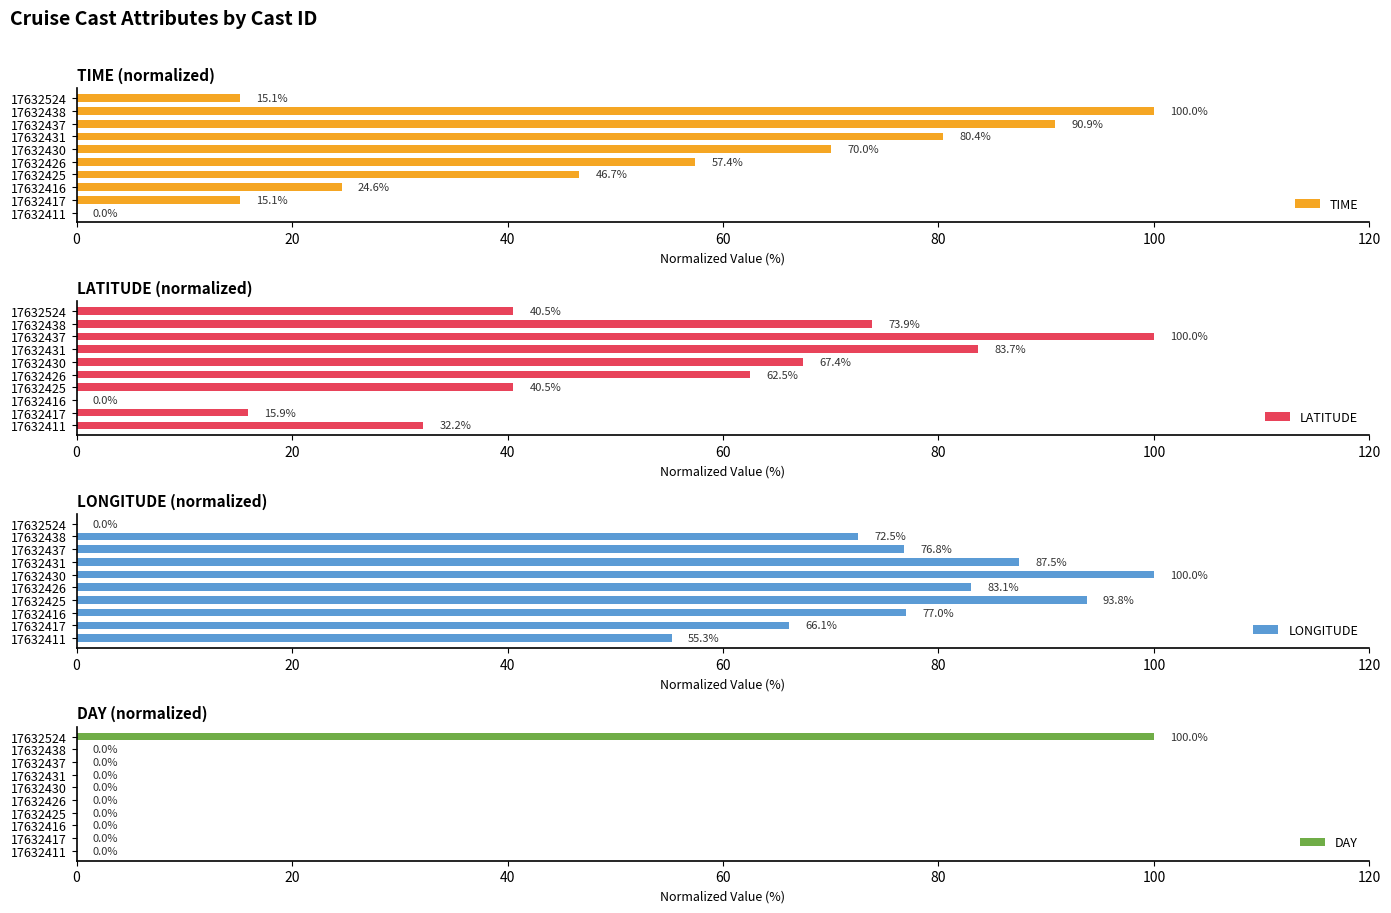

Reading left to right, what are all the values shown in this chart?

TIME: 0.0	15.1	24.6	46.7	57.4	70.0	80.4	90.9	100.0	15.1
LATITUDE: 32.2	15.9	0.0	40.5	62.5	67.4	83.7	100.0	73.9	40.5
LONGITUDE: 55.3	66.1	77.0	93.8	83.1	100.0	87.5	76.8	72.5	0.0
DAY: 0.0	0.0	0.0	0.0	0.0	0.0	0.0	0.0	0.0	100.0